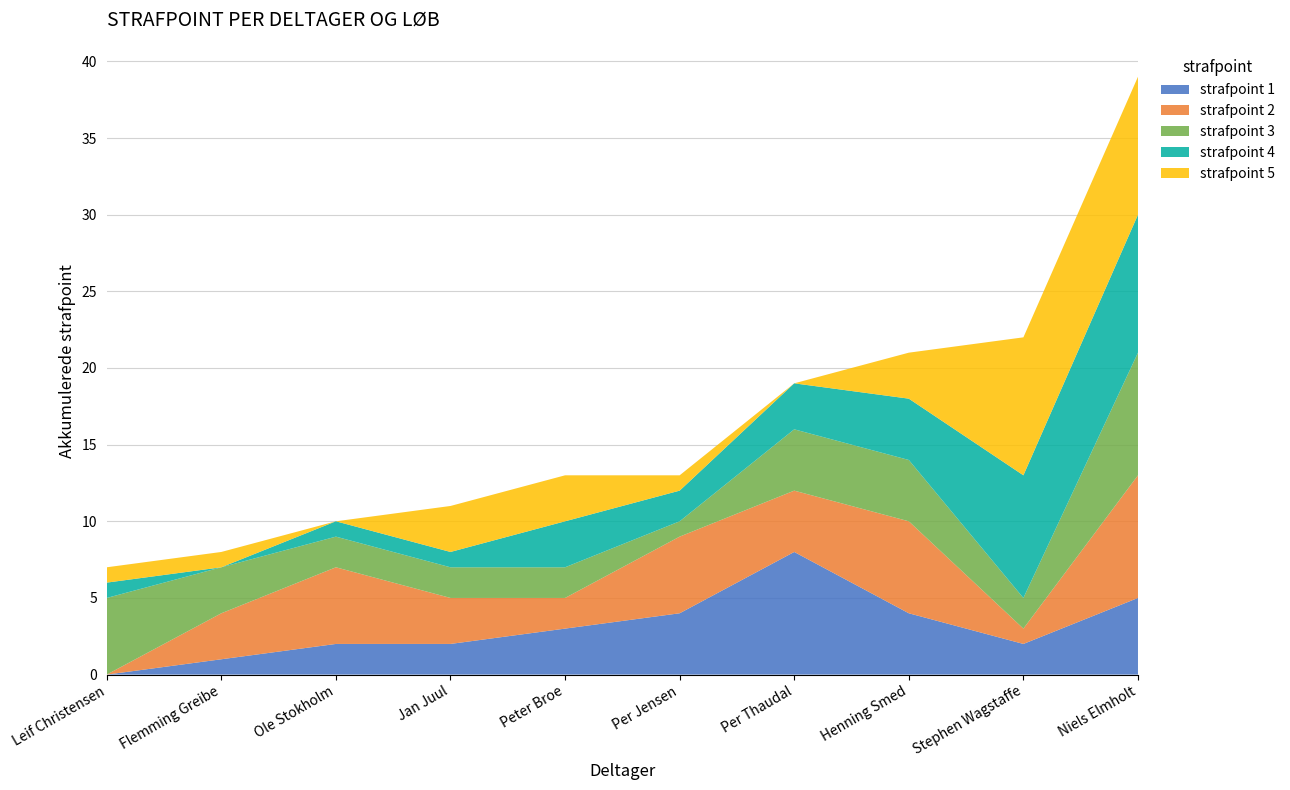

Reading left to right, transcribe all the data shown in this chart.

strafpoint 1: 0	1	2	2	3	4	8	4	2	5
strafpoint 2: 0	3	5	3	2	5	4	6	1	8
strafpoint 3: 5	3	2	2	2	1	4	4	2	8
strafpoint 4: 1	0	1	1	3	2	3	4	8	9
strafpoint 5: 1	1	0	3	3	1	0	3	9	9